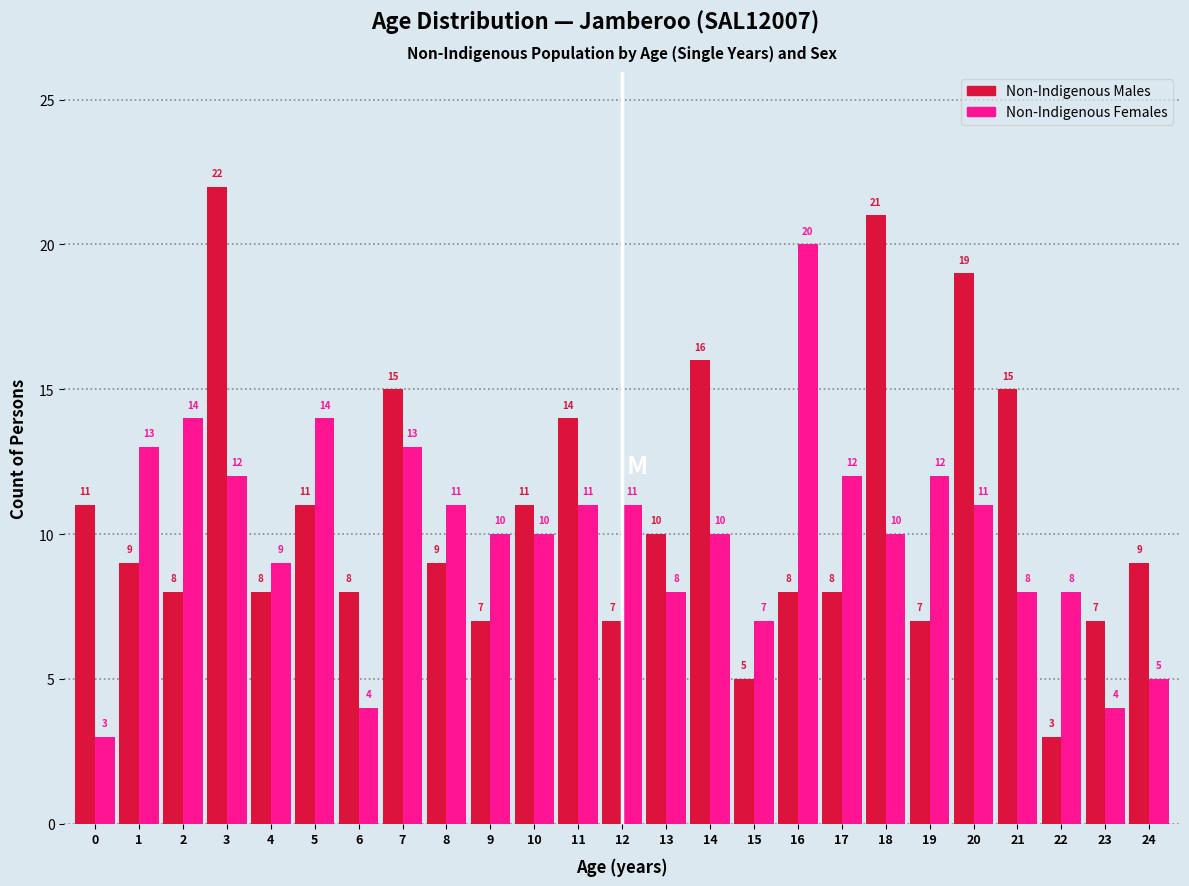

Reading left to right, what are all the values shown in this chart?

Non-Indigenous Males: 0=11	1=9	2=8	3=22	4=8	5=11	6=8	7=15	8=9	9=7	10=11	11=14	12=7	13=10	14=16	15=5	16=8	17=8	18=21	19=7	20=19	21=15	22=3	23=7	24=9
Non-Indigenous Females: 0=3	1=13	2=14	3=12	4=9	5=14	6=4	7=13	8=11	9=10	10=10	11=11	12=11	13=8	14=10	15=7	16=20	17=12	18=10	19=12	20=11	21=8	22=8	23=4	24=5